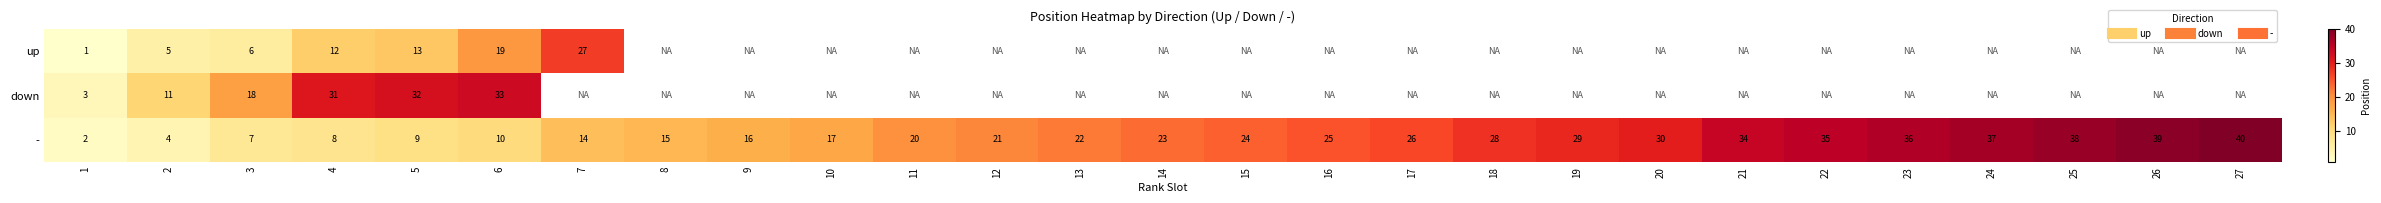

What is the spread (max minus min) of values at 4?

23.0